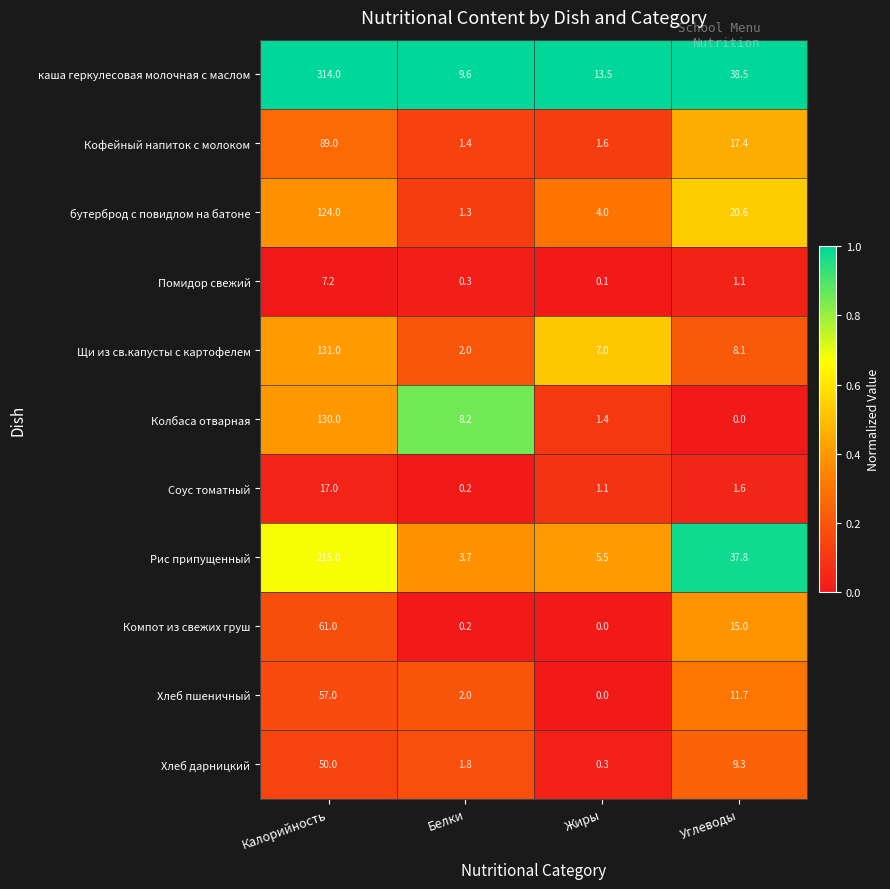

What is the difference between the maximum and minimum values in the каша геркулесовая молочная с маслом series?

304.4